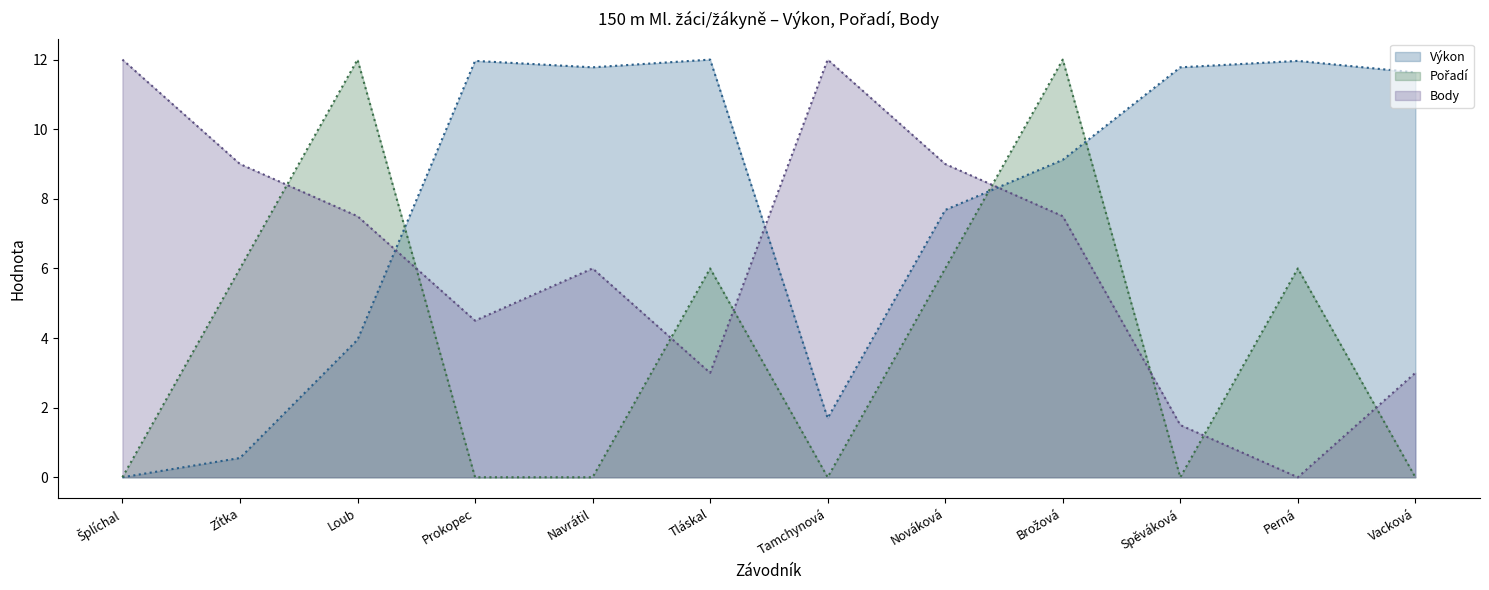

Which series changed the most between Loub and Tláskal?

Výkon